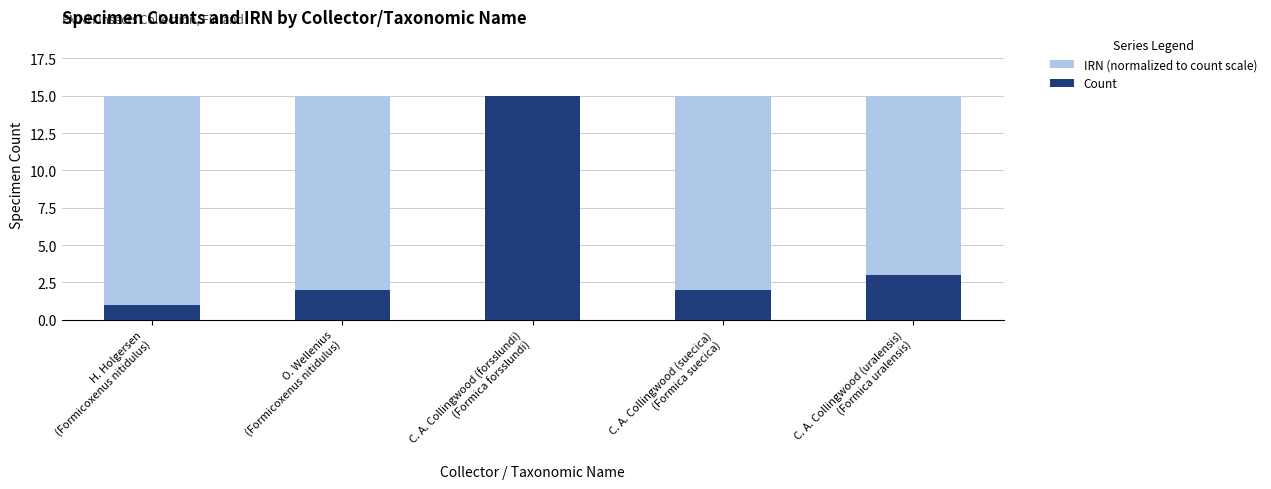

Is it true that Count equals 3.6 at C. A. Collingwood (forsslundi)
(Formica forsslundi)?

False